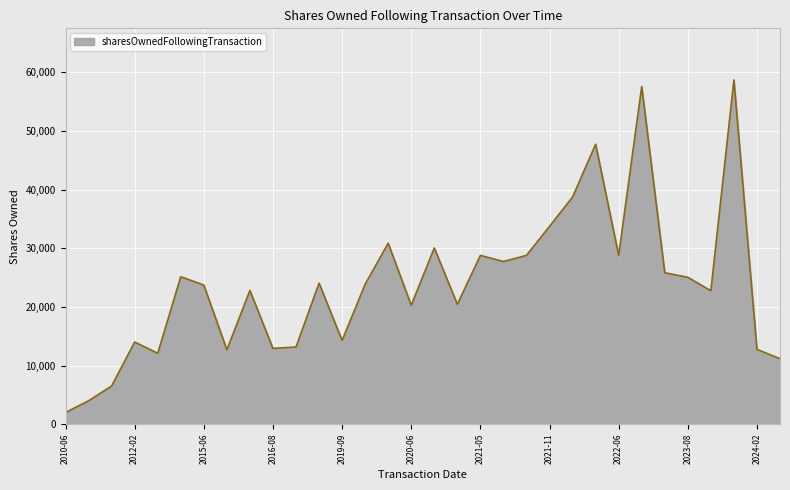

True or false: there are more than 2 points higher than both neighbors.

True